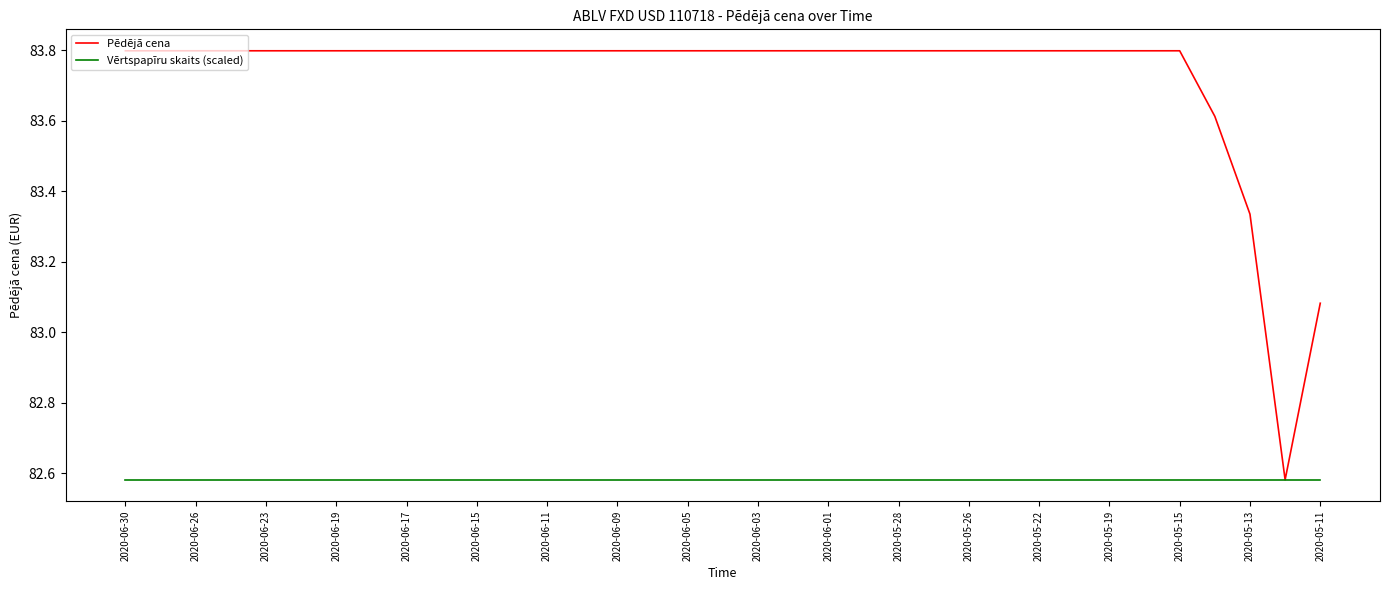

Which series has the largest total across all categories?

Pēdējā cena